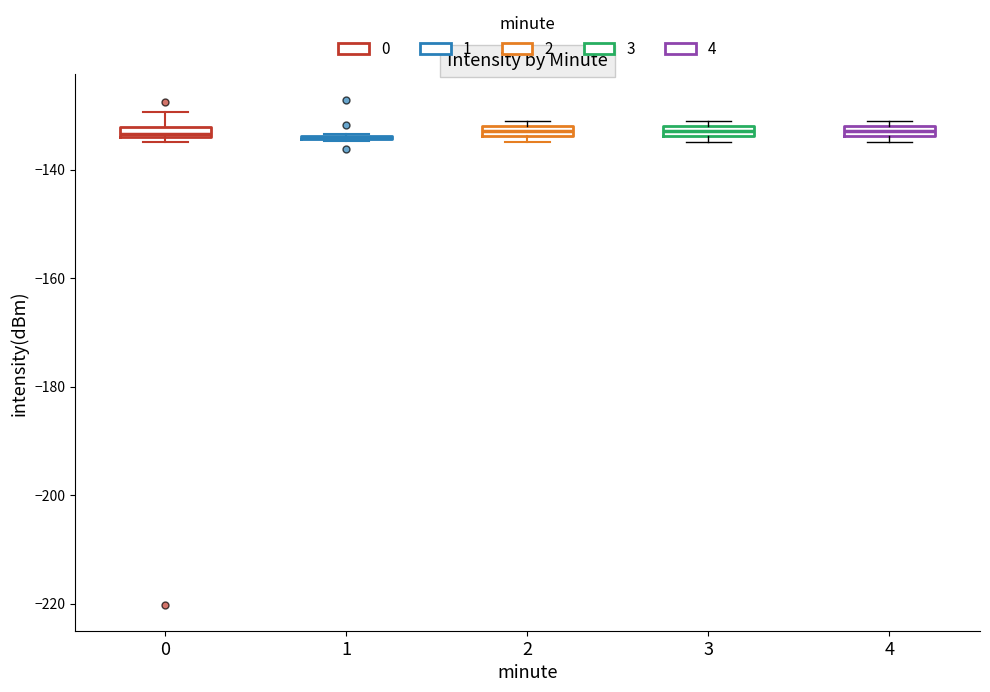

Where is the lower edge of the box at x = 4 on the y-axis? The values are not printed on the chart, so give them approximately, as read against the axis.

-134